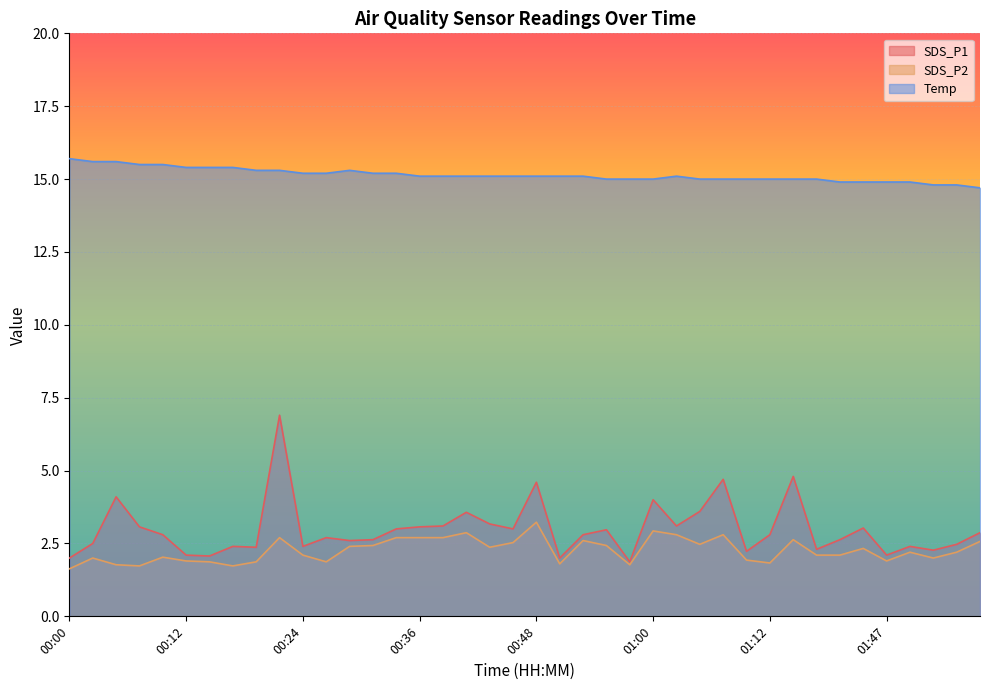

How many lines are shown in the chart?

3